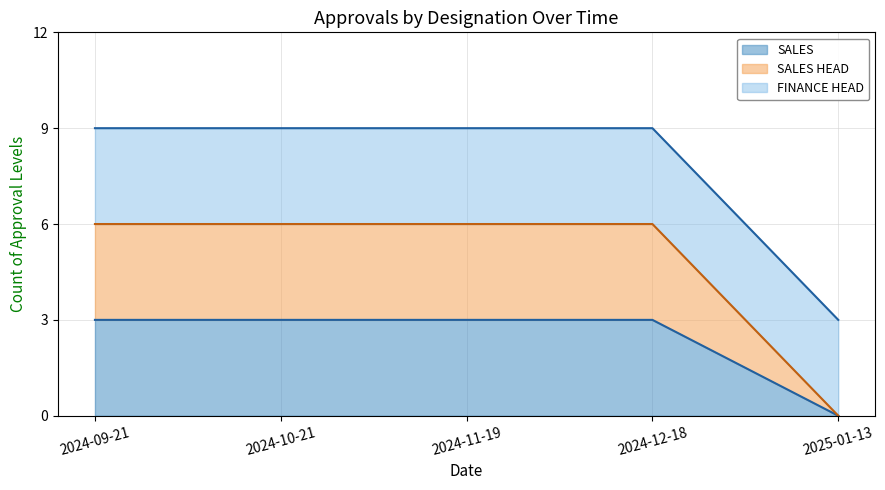

Is it true that SALES HEAD equals 2 at 2024-12-18?

False